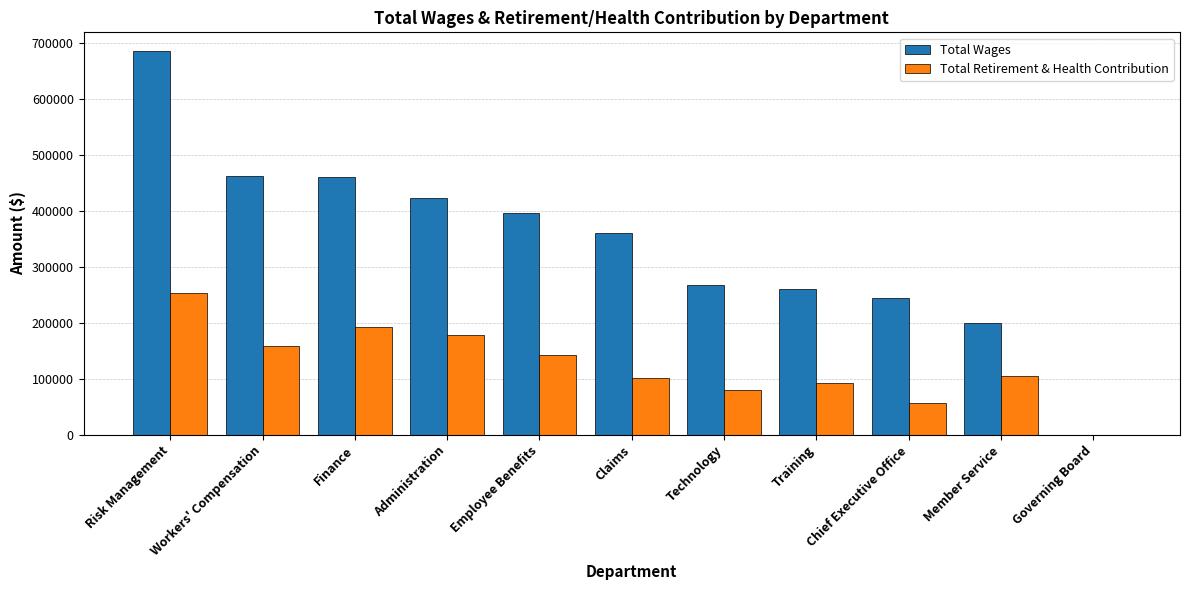

Count the number of data series in this chart.

2